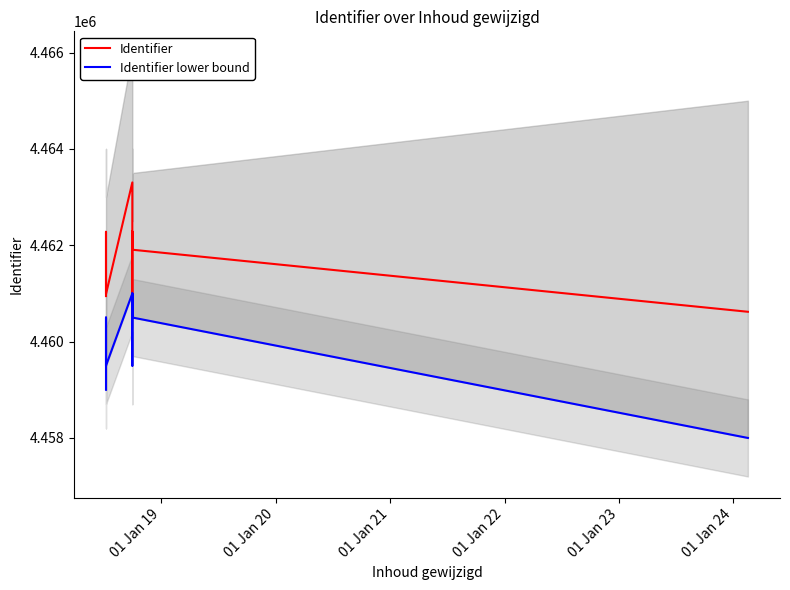

How many lines are shown in the chart?

2